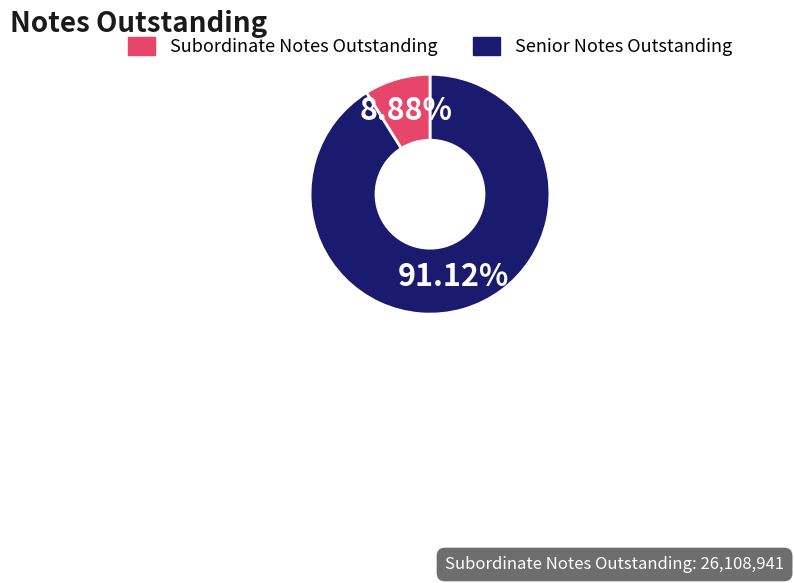

Does any single category account for the majority?

Yes